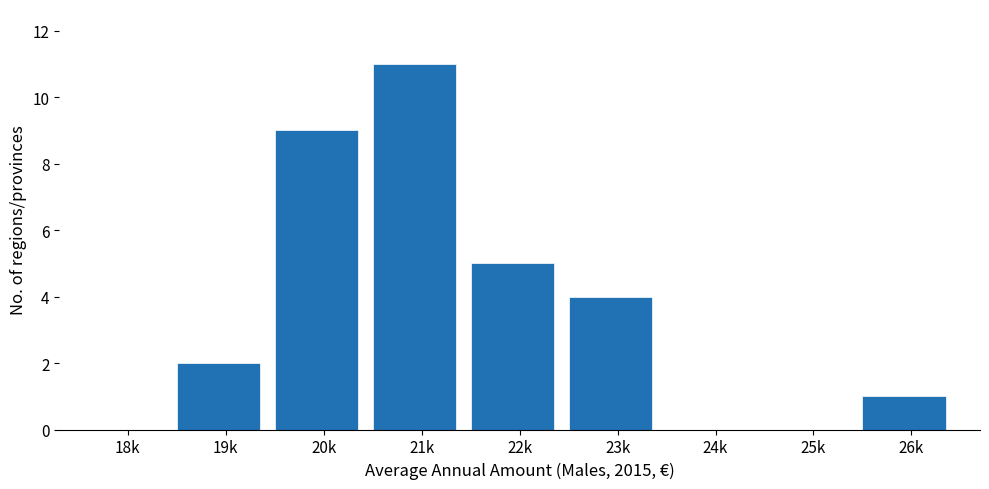

Reading left to right, extract all data points from this chart.

18k=0	19k=2	20k=9	21k=11	22k=5	23k=4	24k=0	25k=0	26k=1